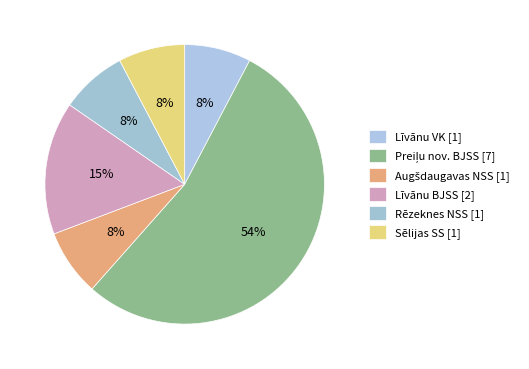

To the nearest percent, what is the average slice percentage?

17%